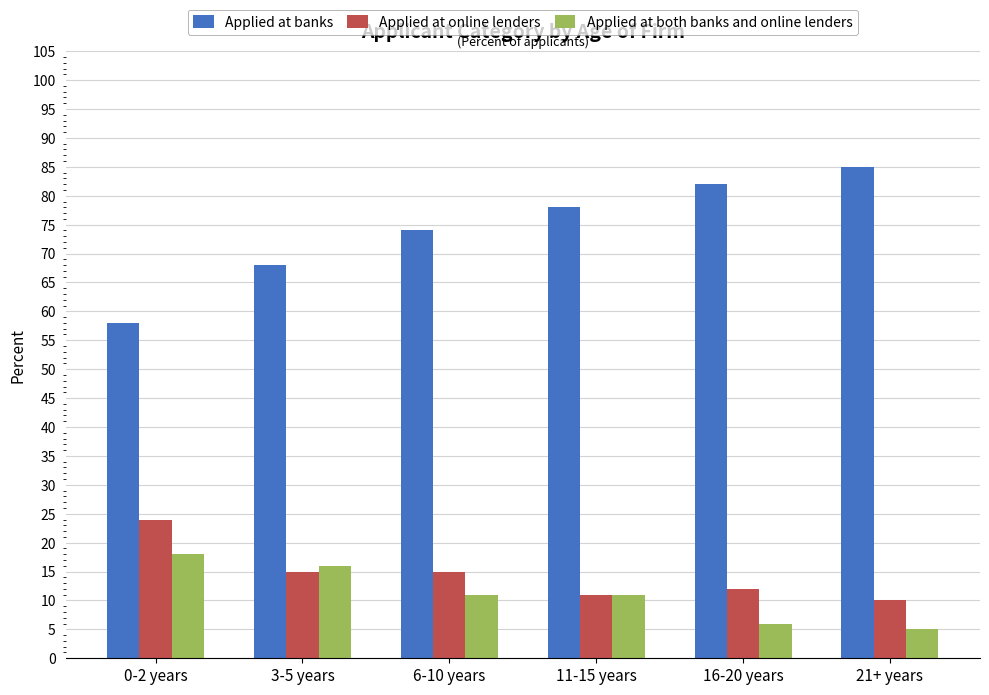

How many bars are there in total?

18